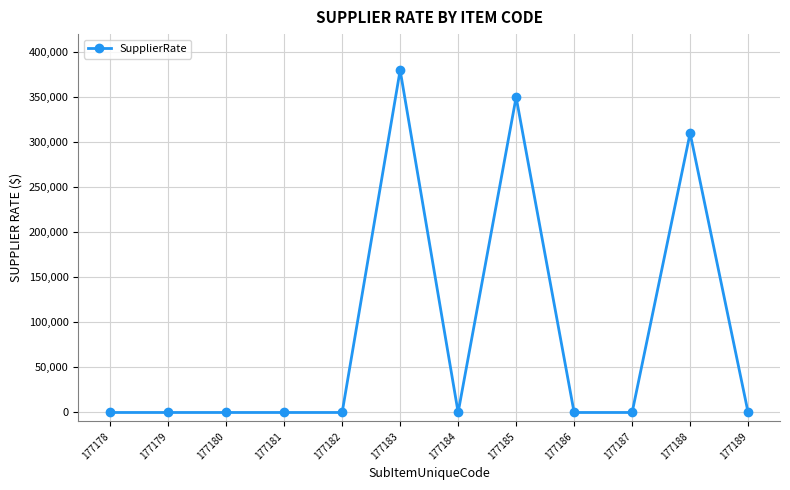

Which label corresponds to the largest value in the chart?

177183